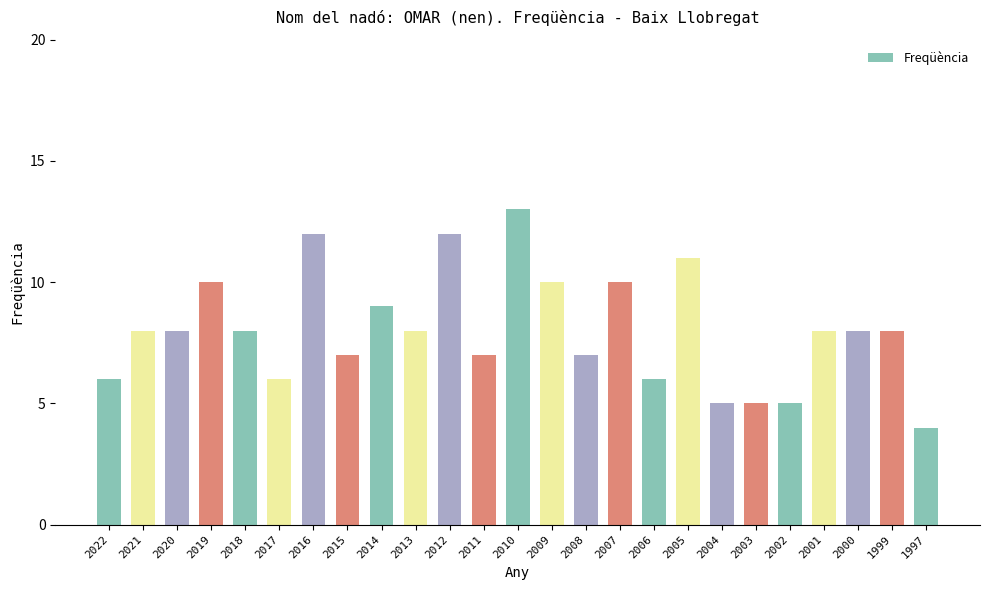

At which category does the chart reach its peak across all series?

2010